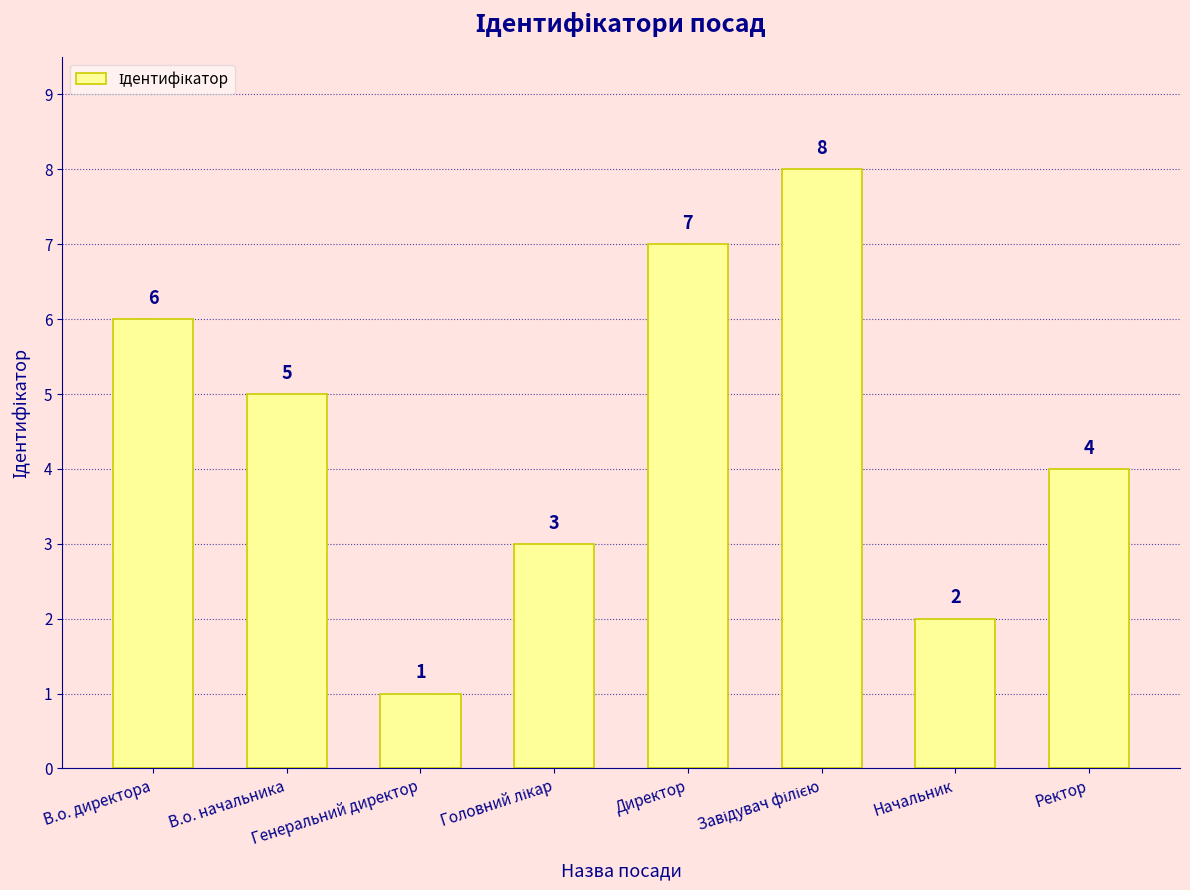

What is the difference between the maximum and minimum values?

7